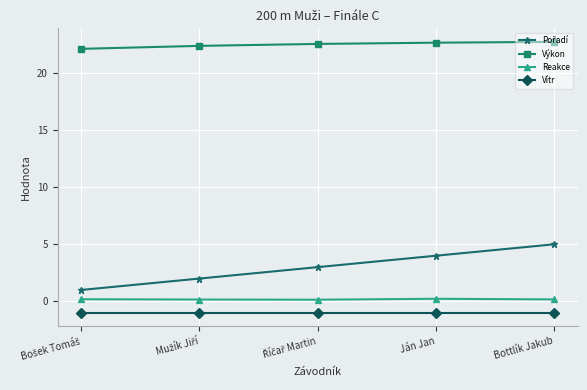

True or false: Vítr and Reakce intersect in this chart.

False